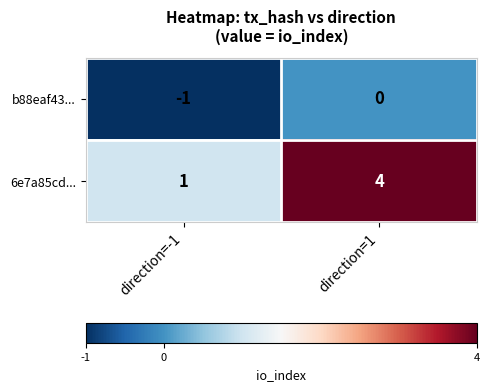

What is the sum of all 6e7a85cd... values?

5